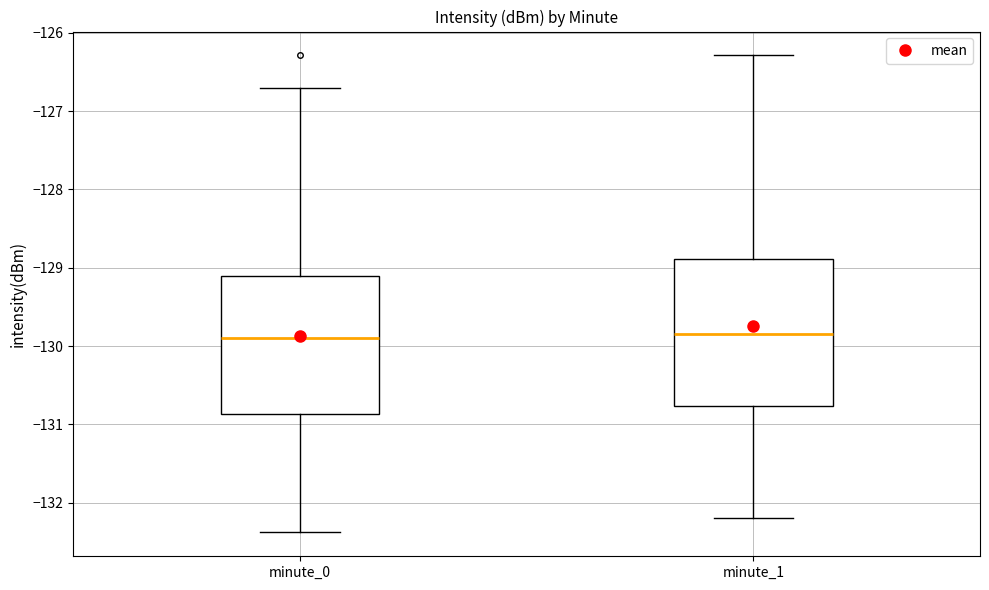

Reading left to right, read every box against the y-axis: the position of its median line, the range the box covers, and the ends of its whiskers. The values are not printed on the chart, so give them approximately, as read against the axis.

minute_0: median -129.9, box -130.9 to -129.1, whiskers -132.4 to -126.7
minute_1: median -129.8, box -130.8 to -128.9, whiskers -132.2 to -126.3